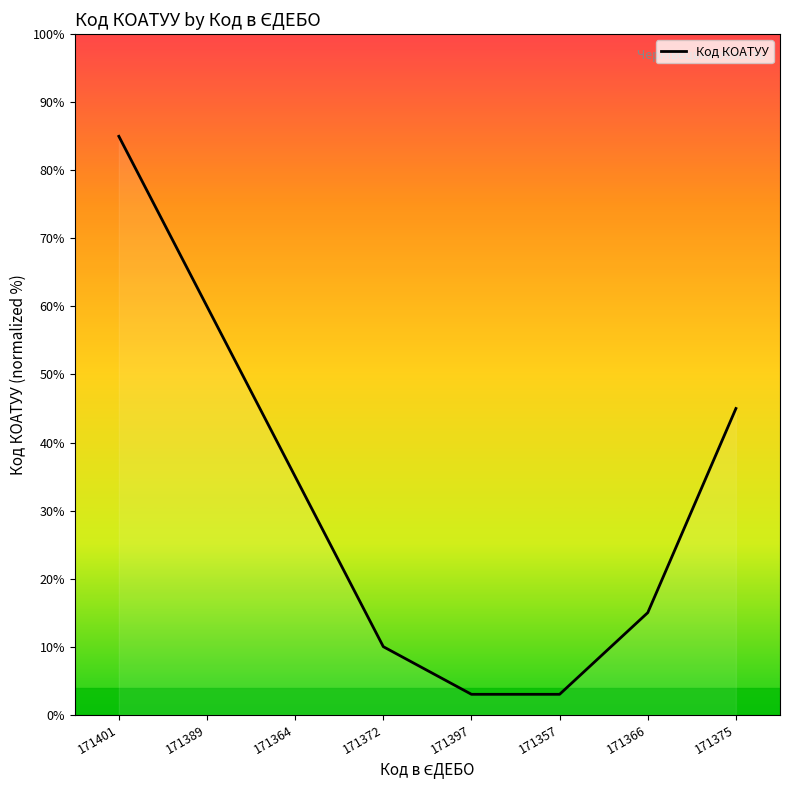

What is the average value?

32